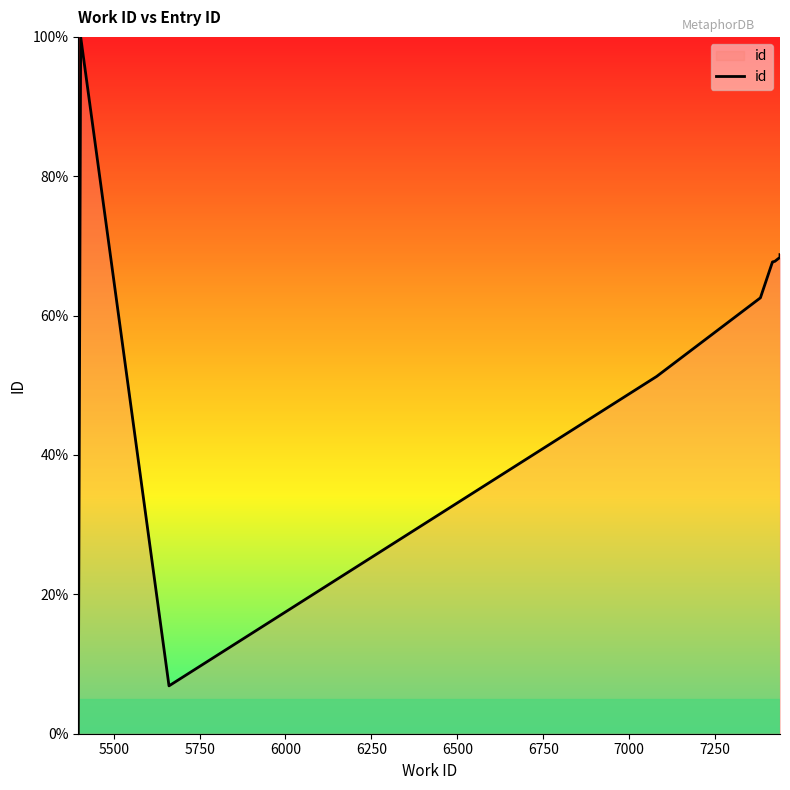

What is the greatest value displayed?

100.0